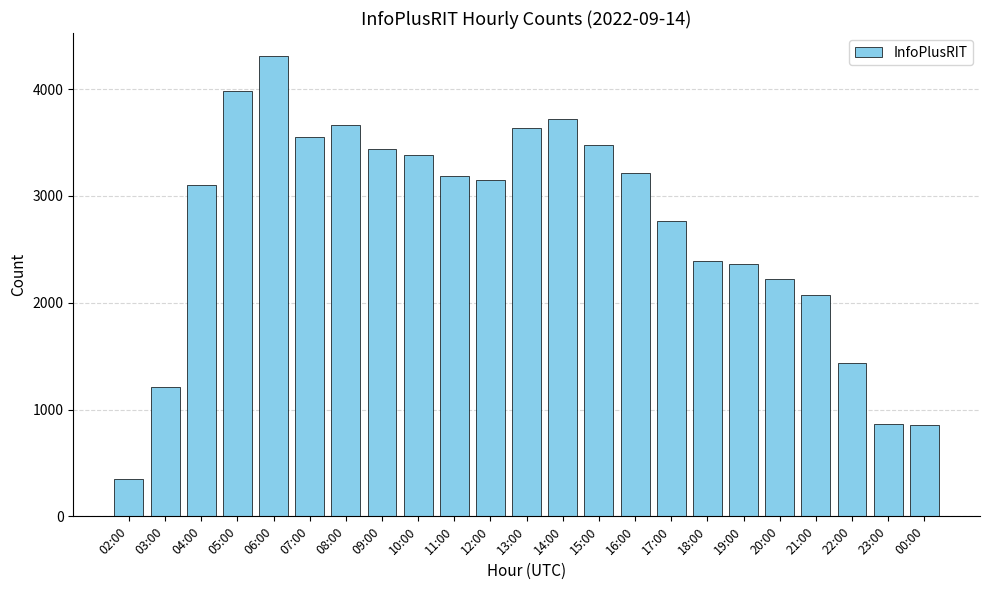

What is the approximate value at 02:00?

351